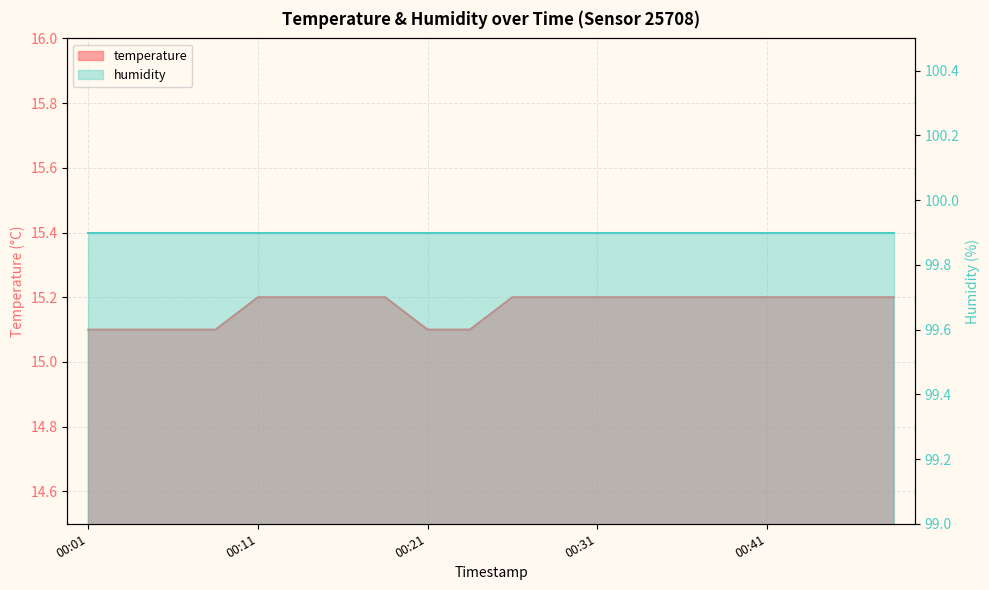

Is it true that the value at 00:41 is 15.2?

True